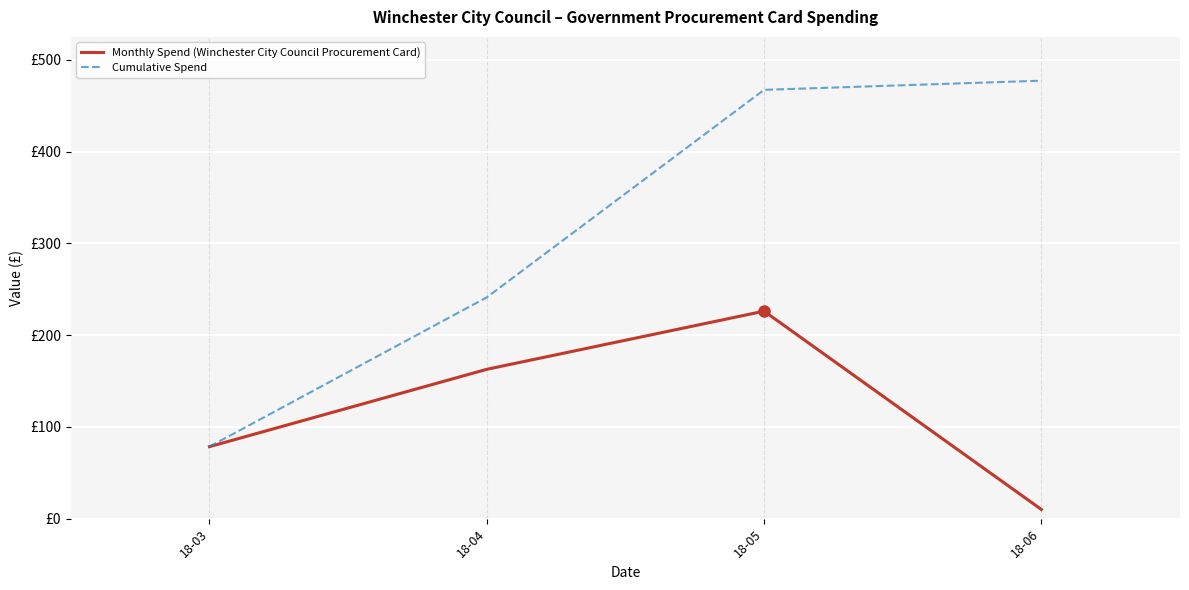

True or false: Monthly Spend (Winchester City Council Procurement Card) and Cumulative Spend intersect in this chart.

False